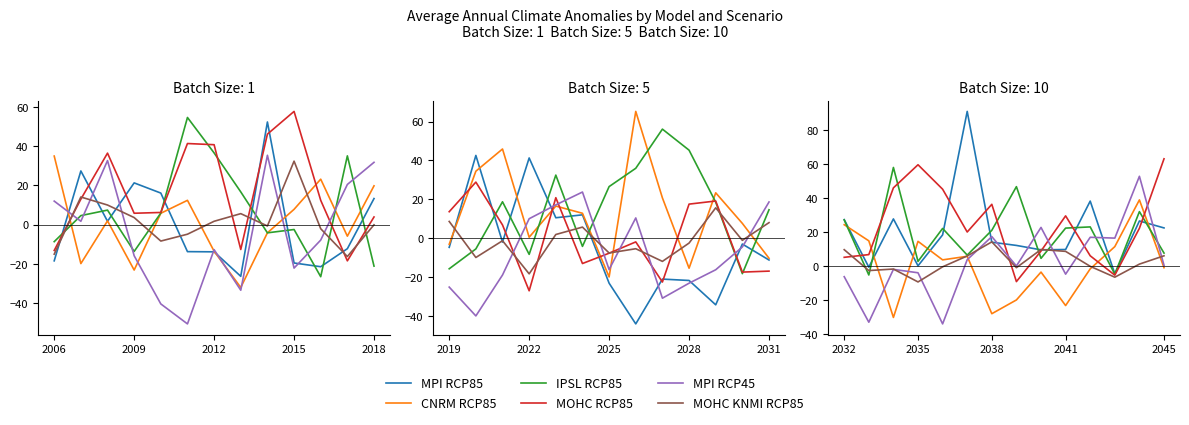

How many values in the MPI RCP85 series are below 18?

7